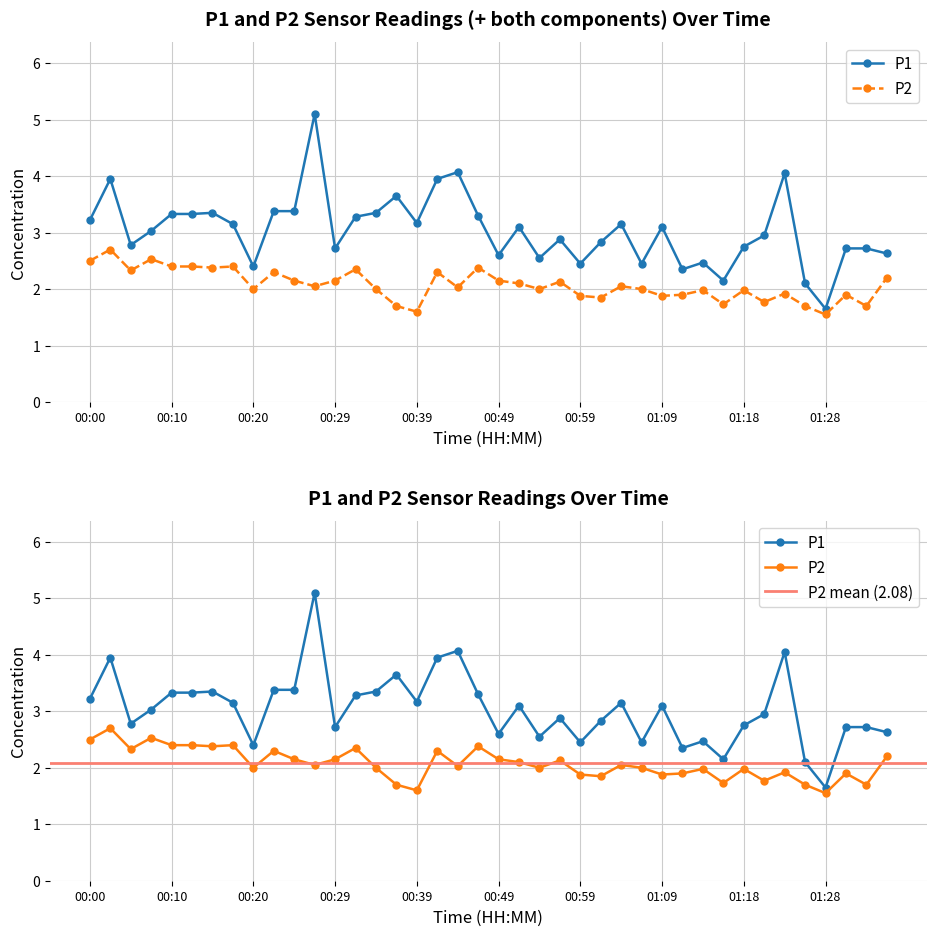

What is the difference between the P1 values at 00:49 and 00:44?

1.5